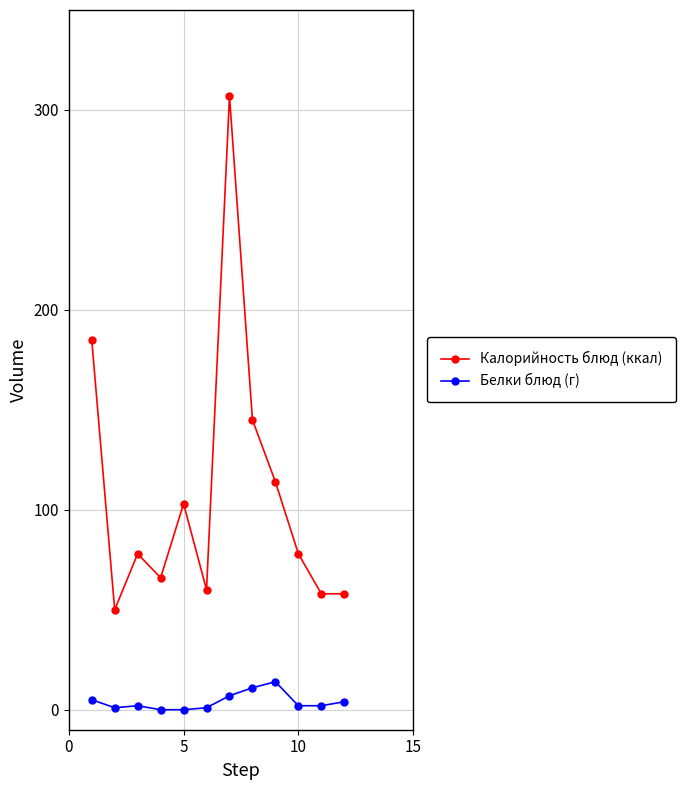

What is the difference between the maximum and minimum values in the Калорийность блюд (ккал) series?

257